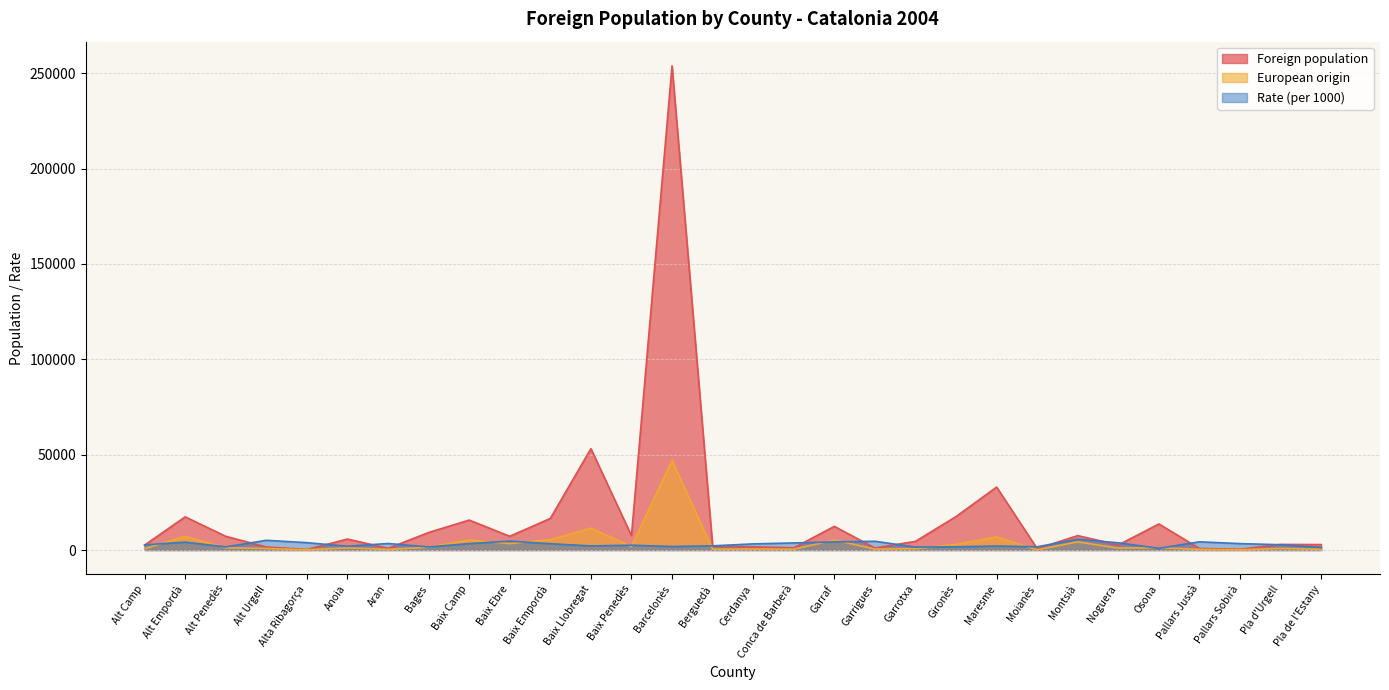

In Foreign population, how many points are higher than both neighbors (excluding endpoints)?

10